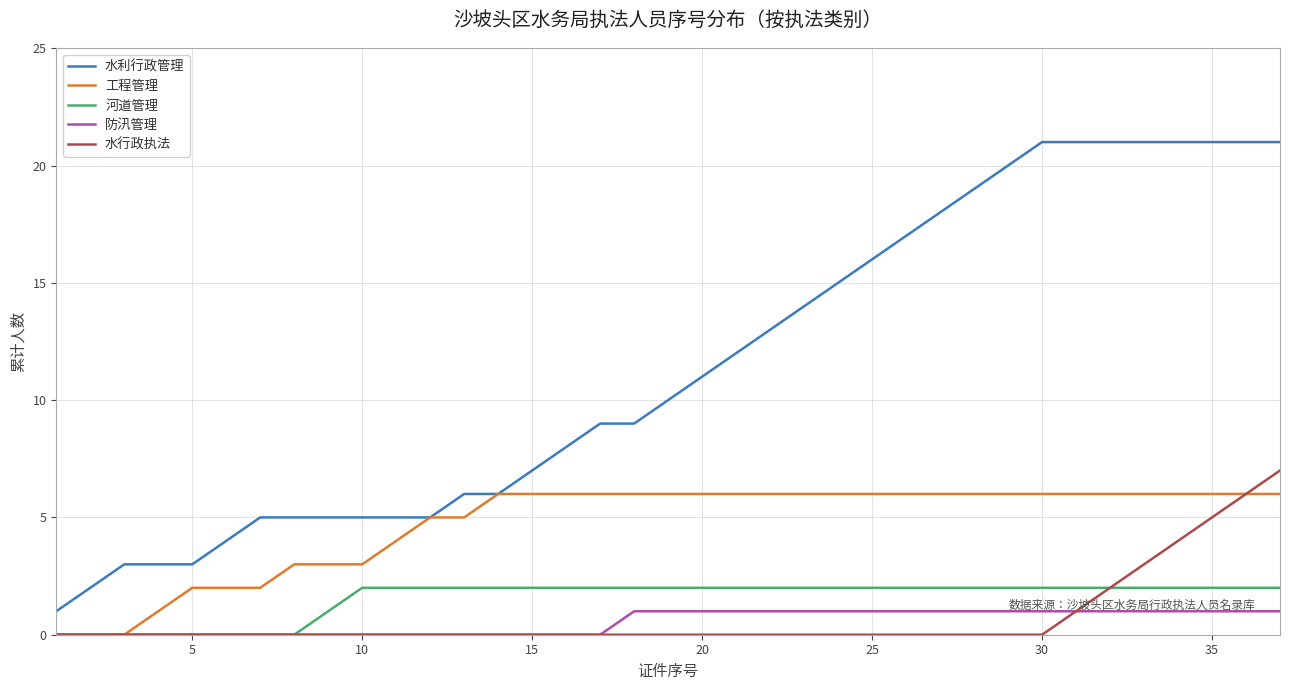

What is the greatest value displayed?

21